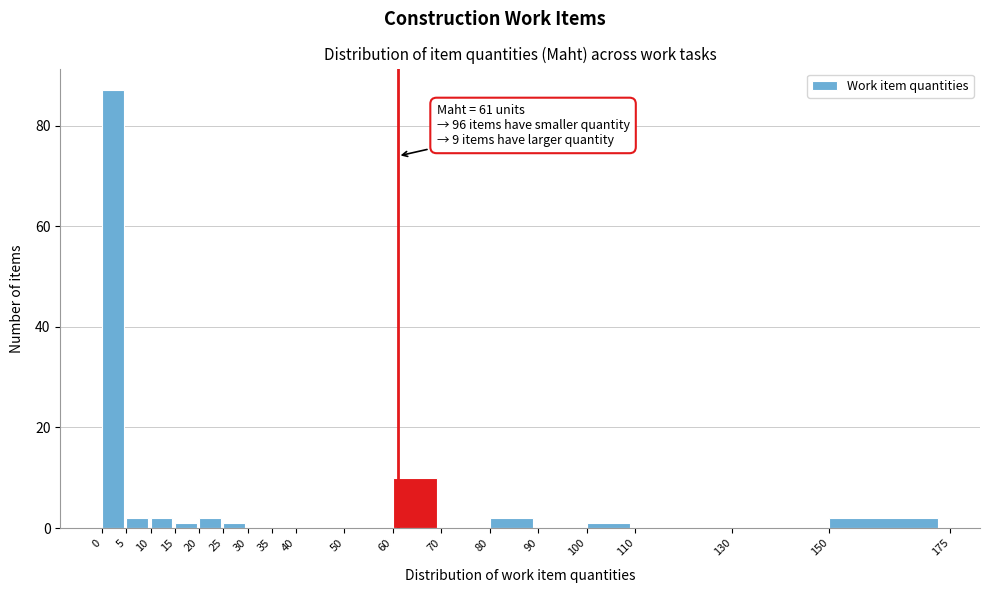

Over which range of the x-axis is the bar tallest?

0 to 5